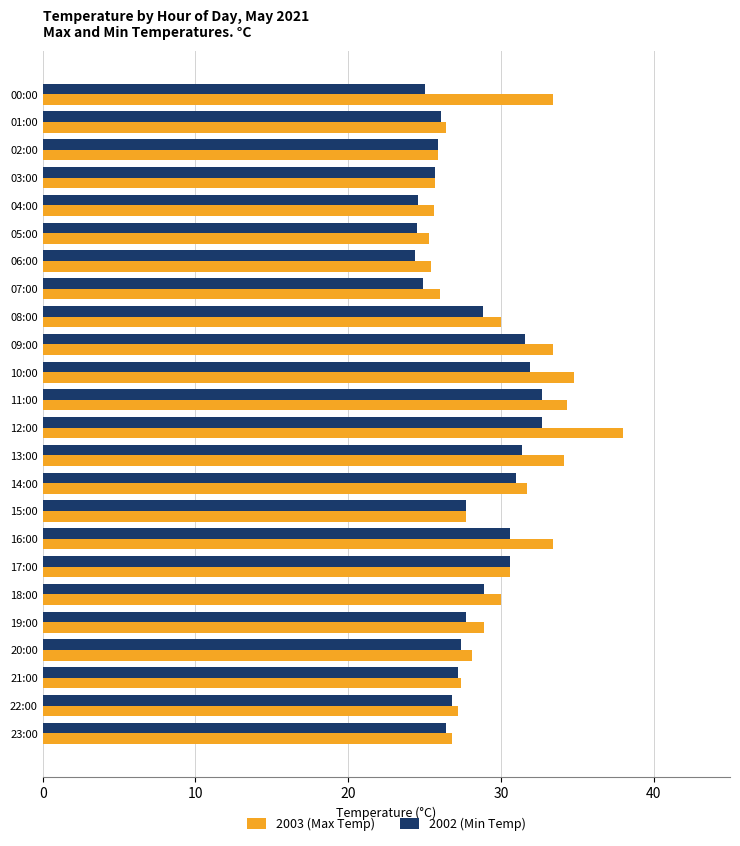

List the series in order of their peak value, highest first.

2003 (Max Temp), 2002 (Min Temp)